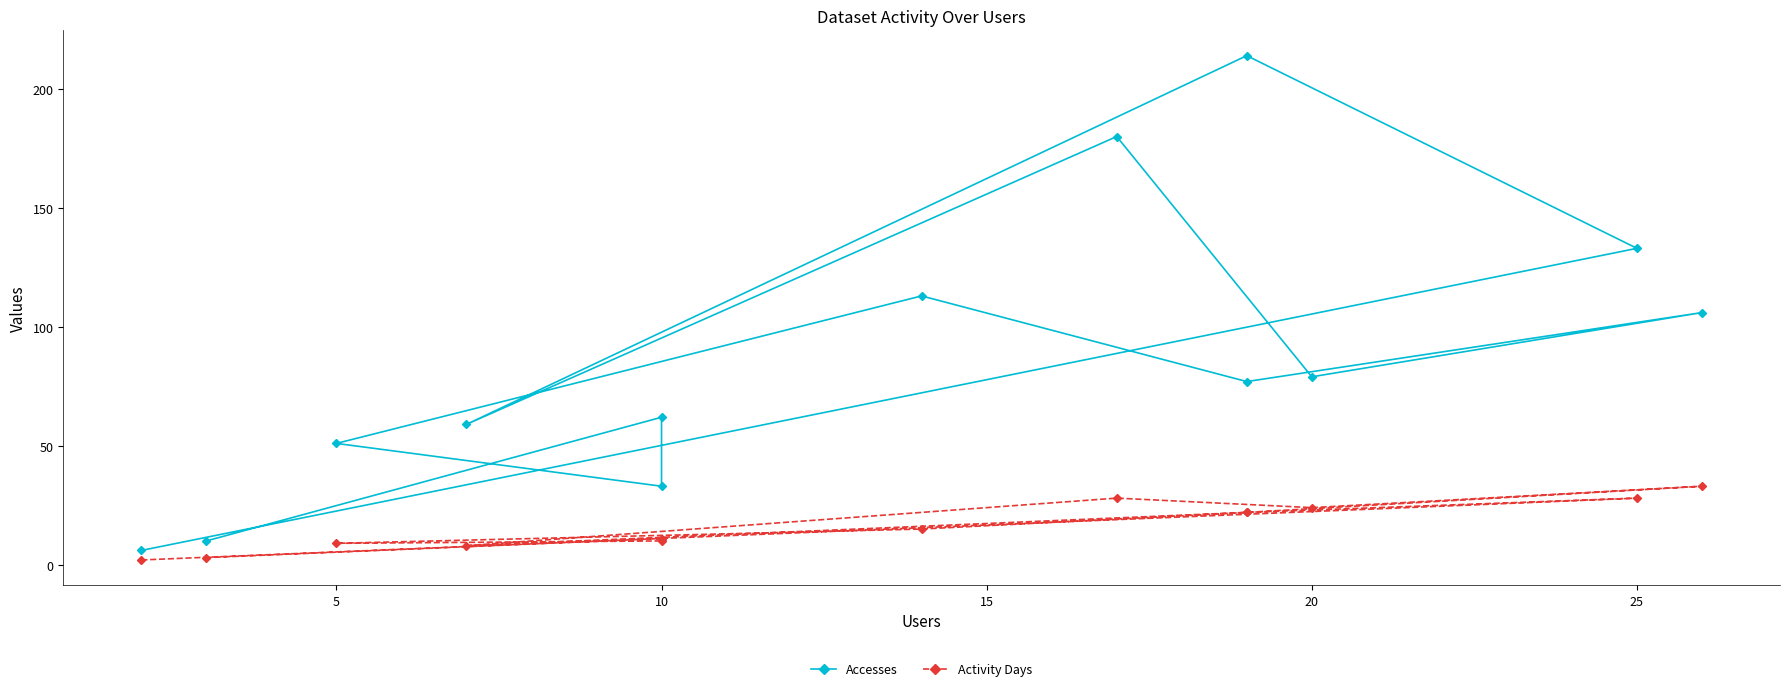

Which series changed the most between 0 and 25?

Accesses